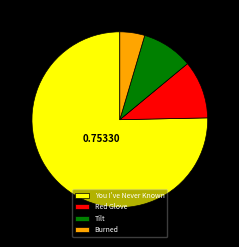

Is the sum of Tilt and You I've Never Known greater than half?

Yes